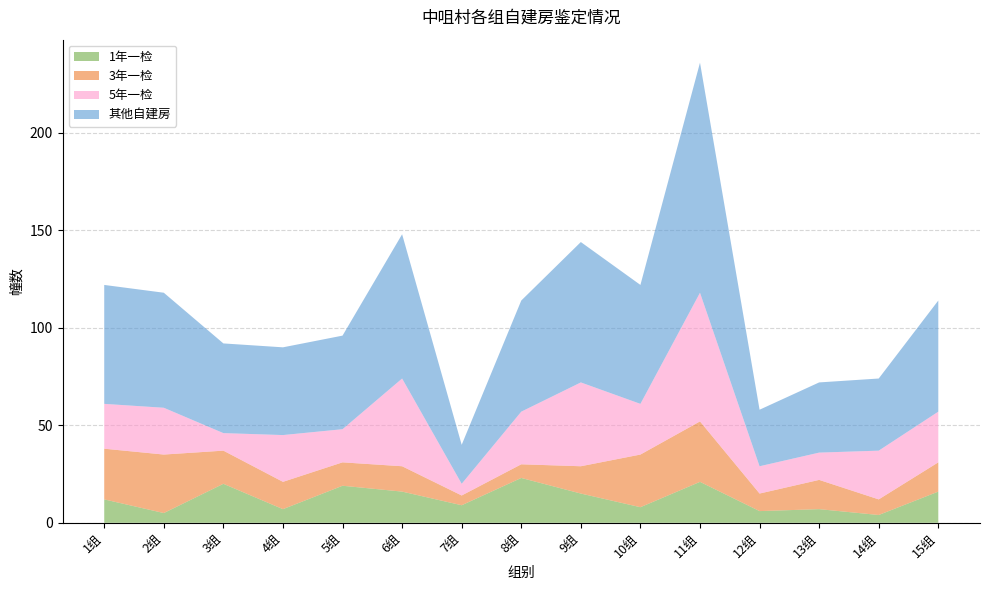

Reading left to right, list all the values displayed in this chart.

其他自建房: 61	59	46	45	48	74	20	57	72	61	118	29	36	37	57
1年一检: 12	5	20	7	19	16	9	23	15	8	21	6	7	4	16
3年一检: 26	30	17	14	12	13	5	7	14	27	31	9	15	8	15
5年一检: 23	24	9	24	17	45	6	27	43	26	66	14	14	25	26